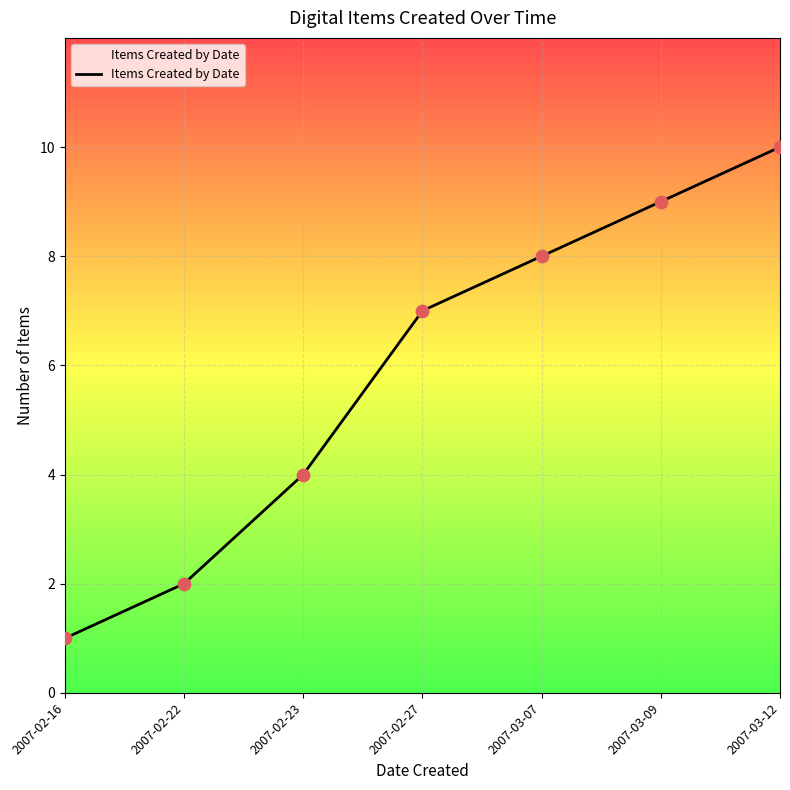

Which has a higher value, 2007-02-23 or 2007-03-07?

2007-03-07